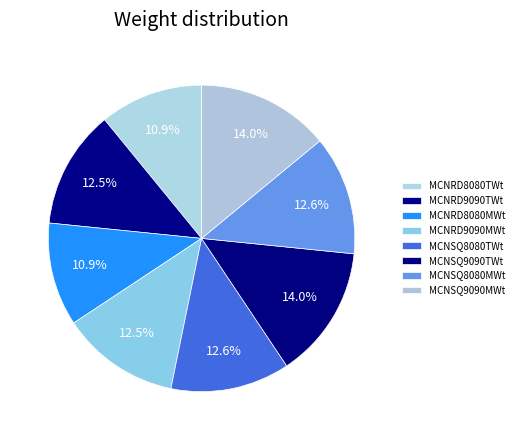

How many slices are in this pie chart?

8